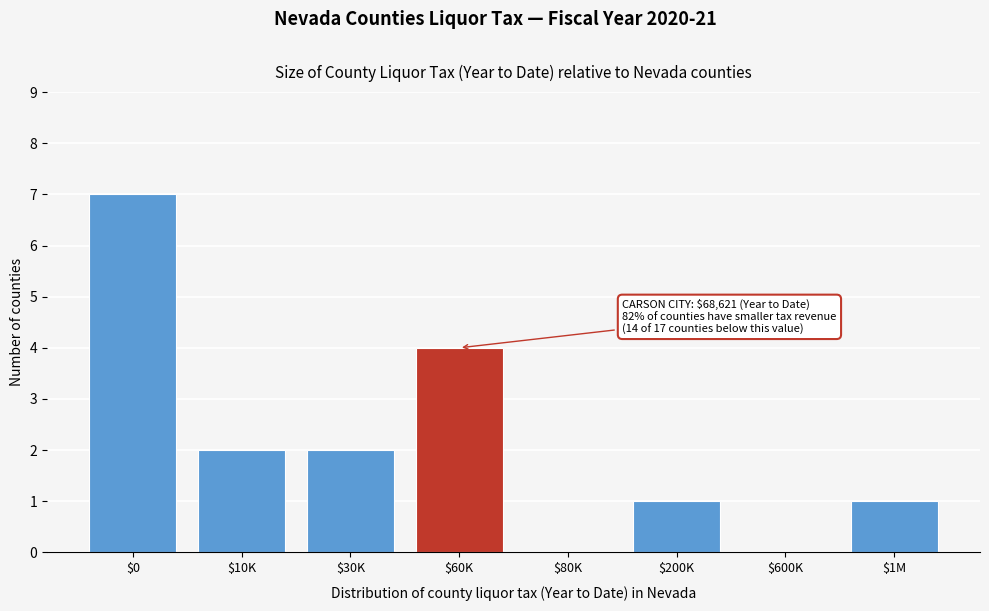

The chart shows a value of 3 at $10K. True or false?

False